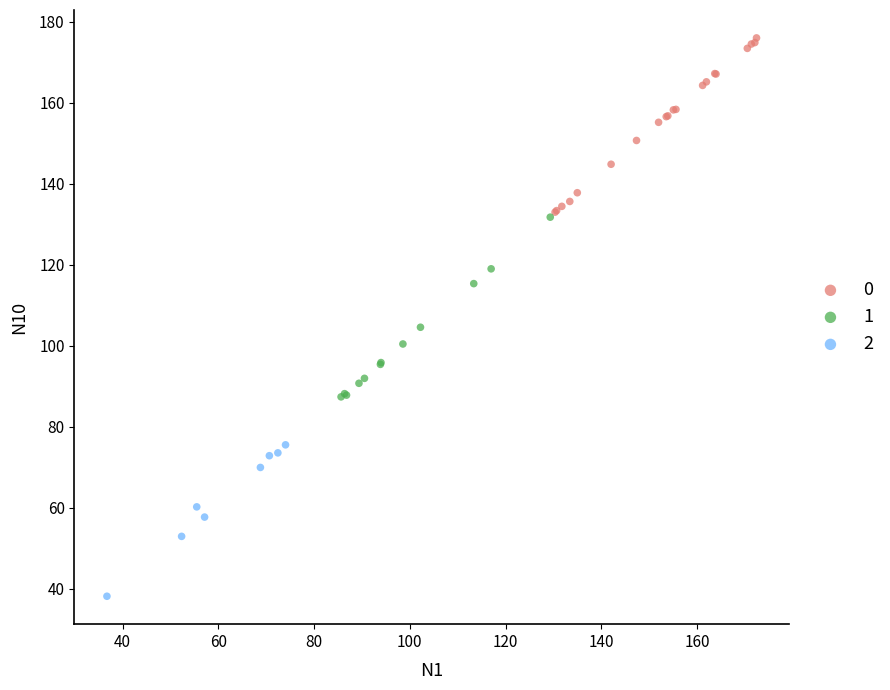

Which series reaches the maximum Y coordinate?

0